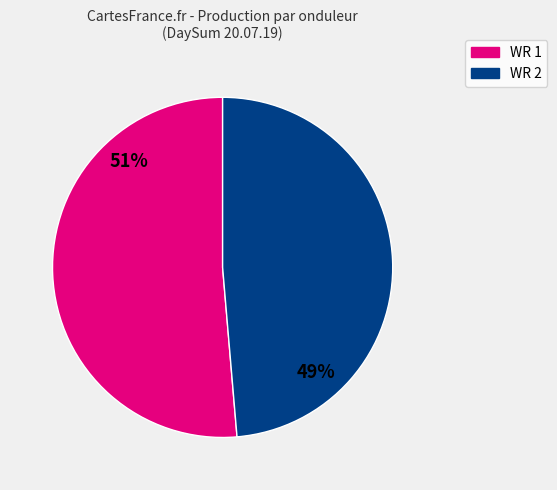

Count the number of slices in the pie.

2